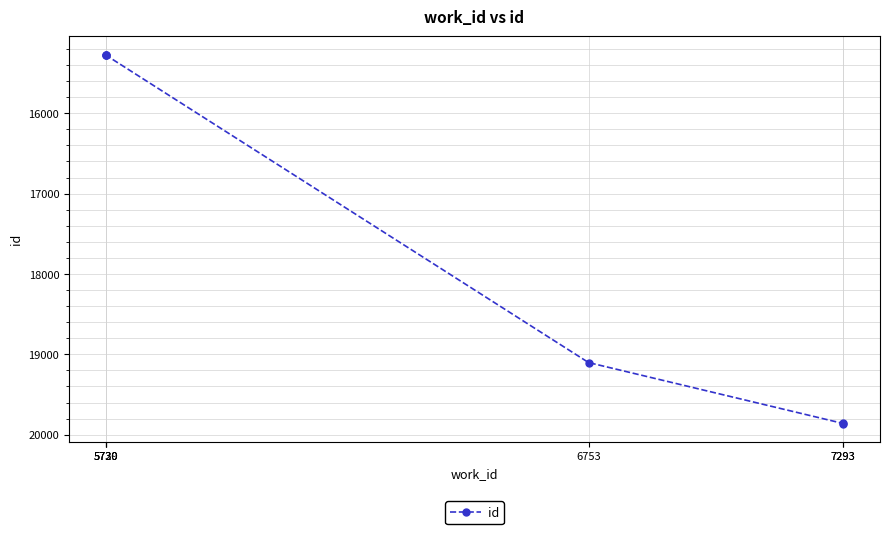

What is the difference between the values at 5729 and 5730?

9